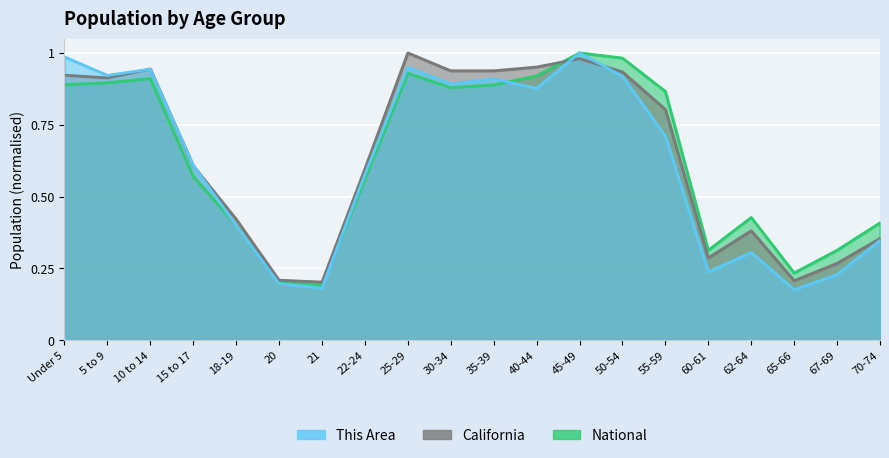

Which series has the widest spread of values?

This Area